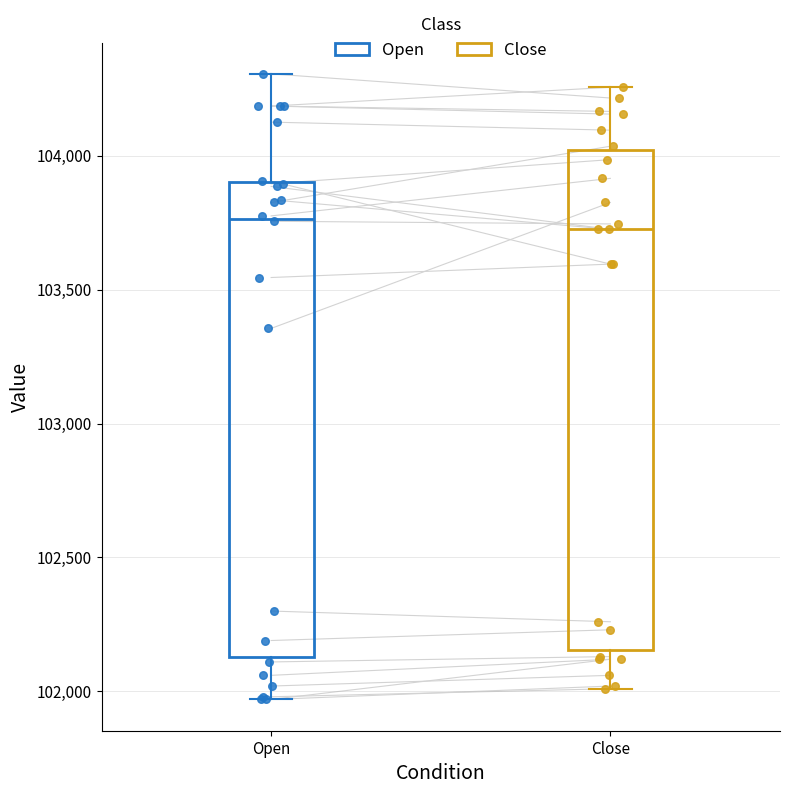

Reading left to right, read every box against the y-axis: the position of its median line, the range the box covers, and the ends of its whiskers. The values are not printed on the chart, so give them approximately, as read against the axis.

Open: median 103750, box 102150 to 103900, whiskers 101950 to 104300
Close: median 103750, box 102150 to 104000, whiskers 102000 to 104250